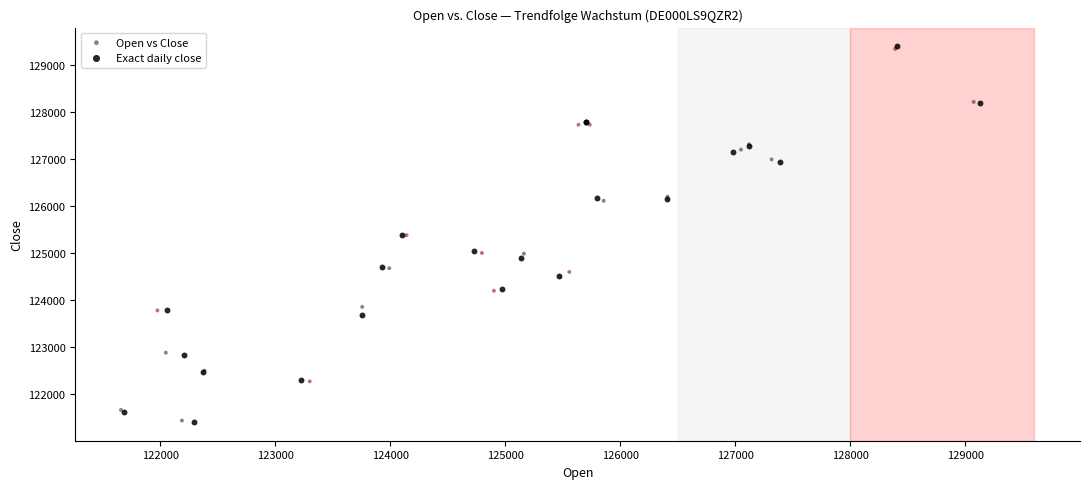

Which series has the largest Y range (max minus min)?

Exact daily close